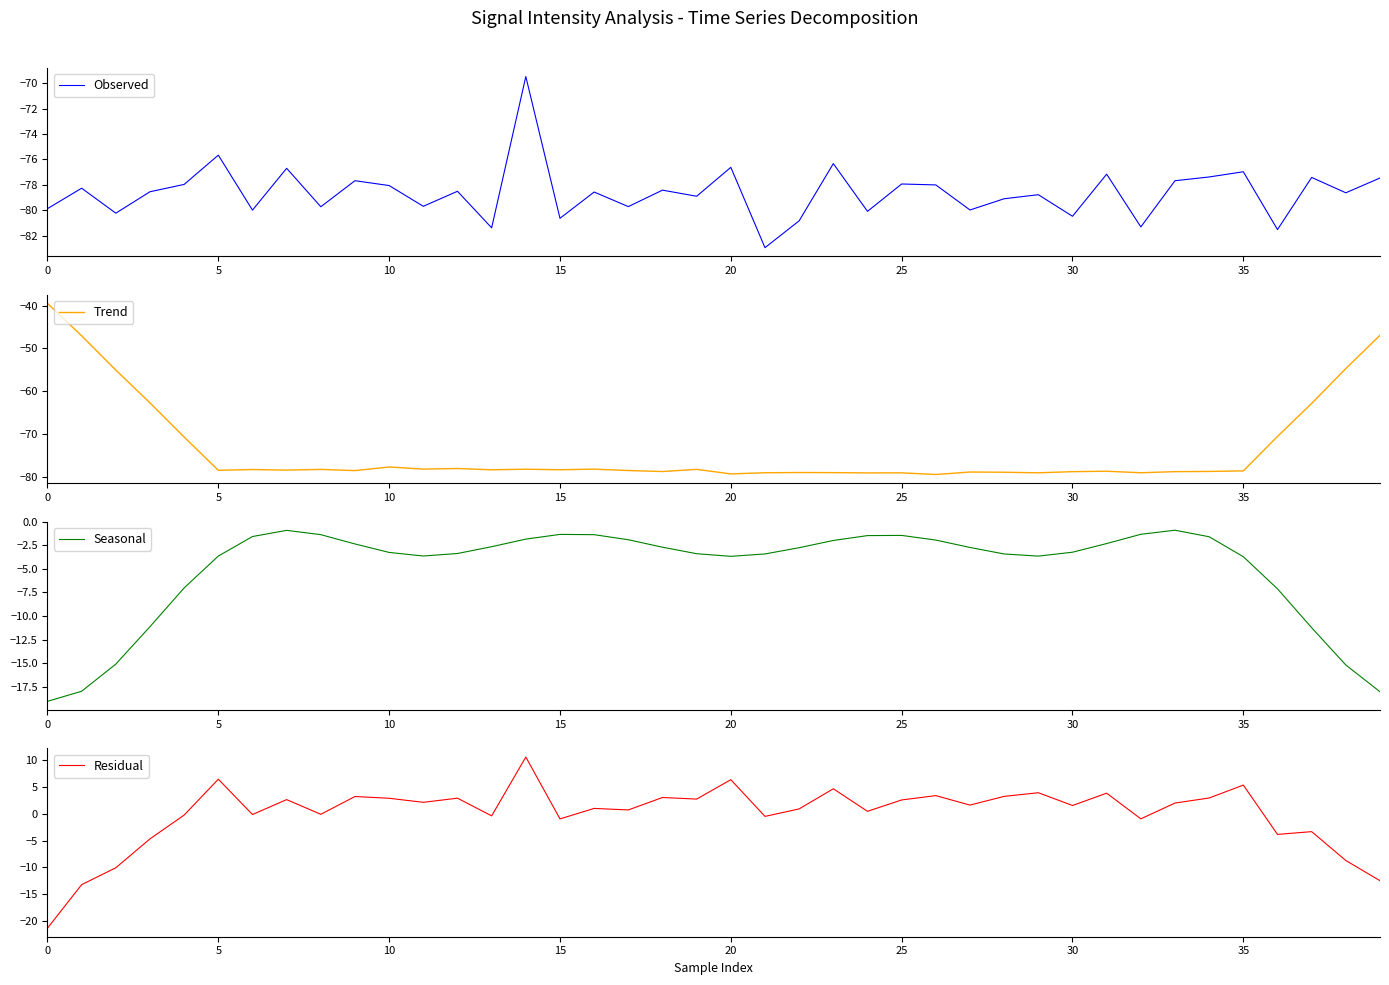

Is it true that Residual equals 2.7 at 19?

True